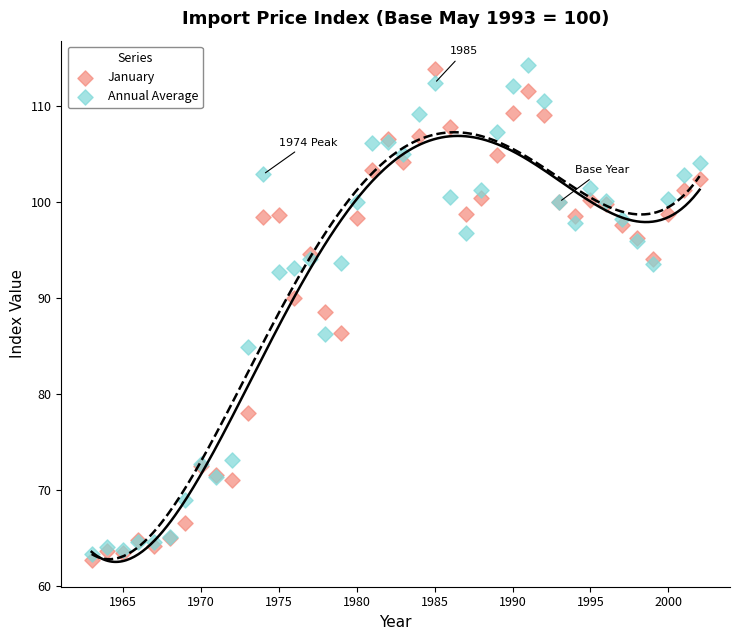

Which series reaches the minimum Y coordinate?

January